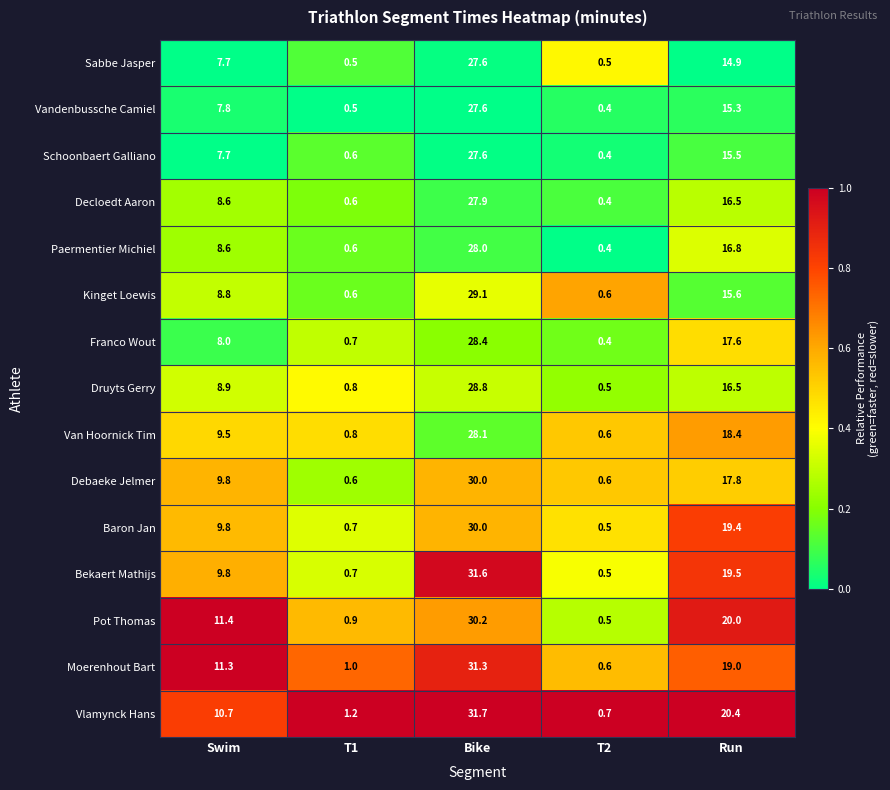

Rank the categories by Vlamynck Hans value from highest to lowest.

Bike, Run, Swim, T1, T2